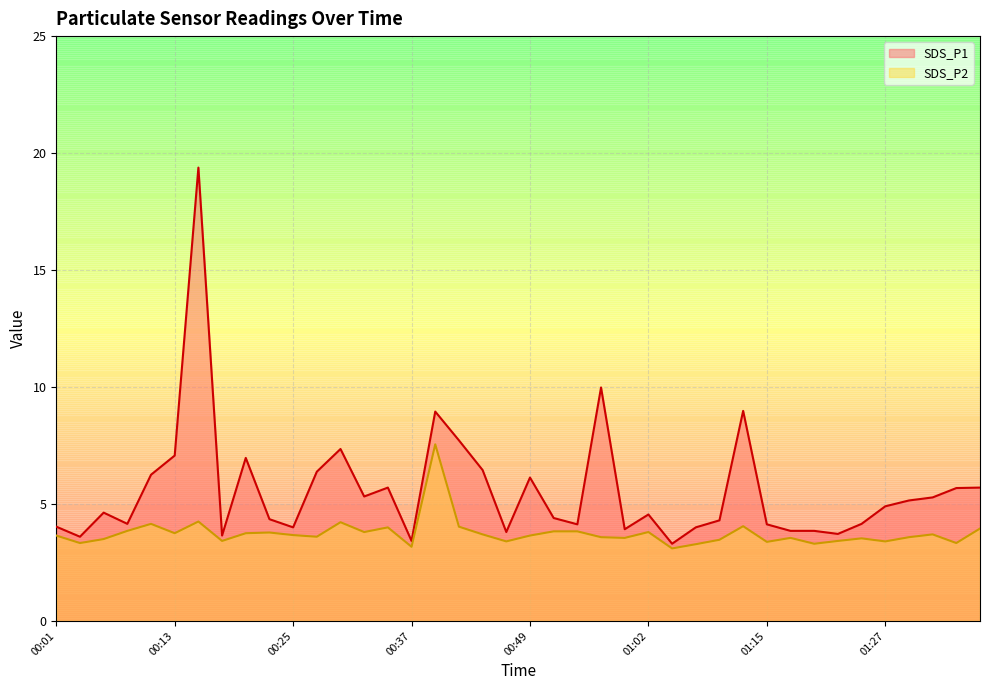

List the series in order of their overall mean, highest first.

SDS_P1, SDS_P2